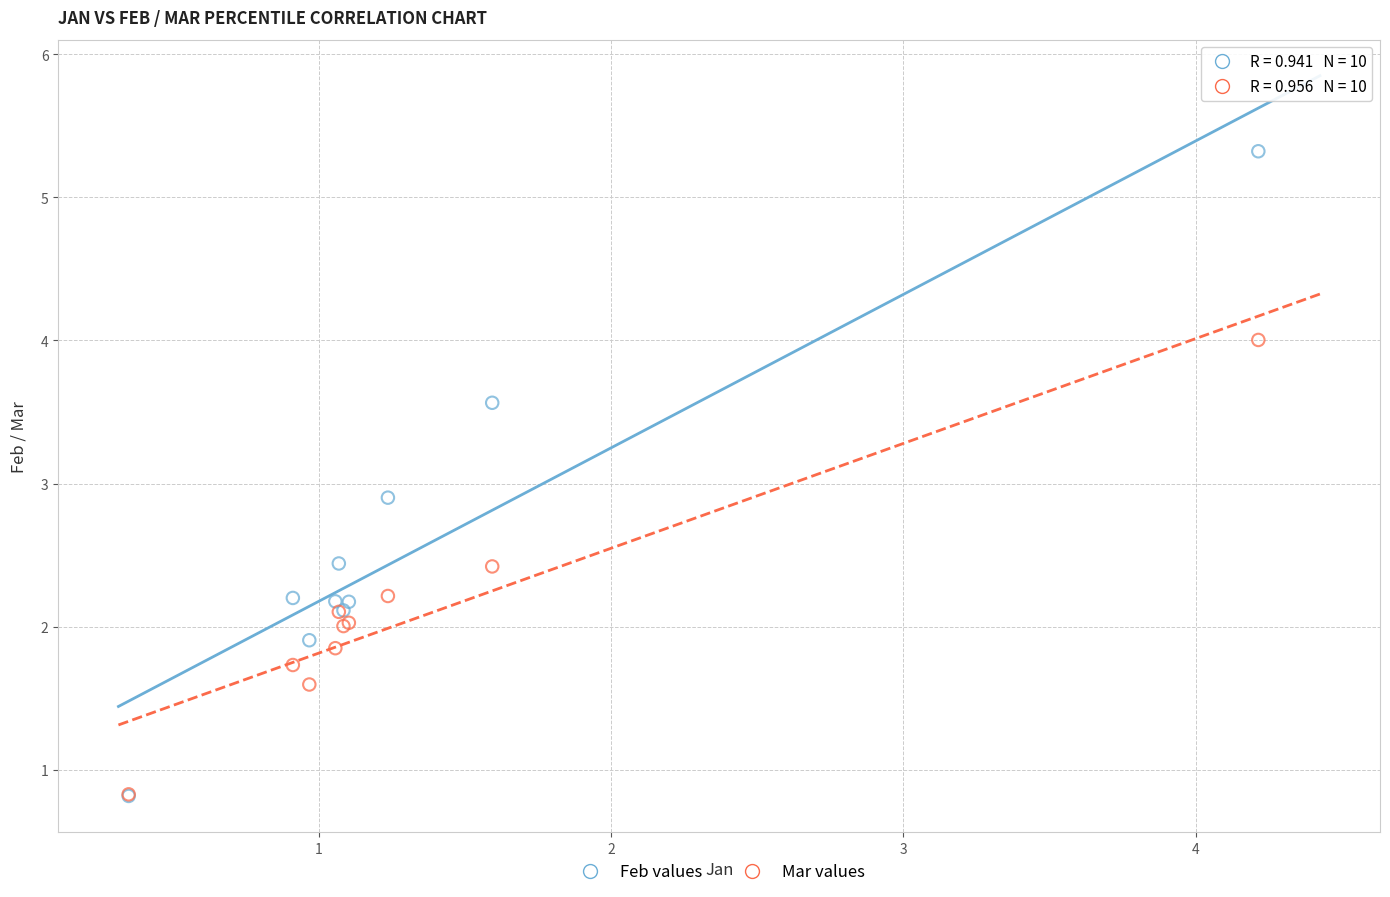

In the Feb values series, what Y value is closest to 3?

2.9